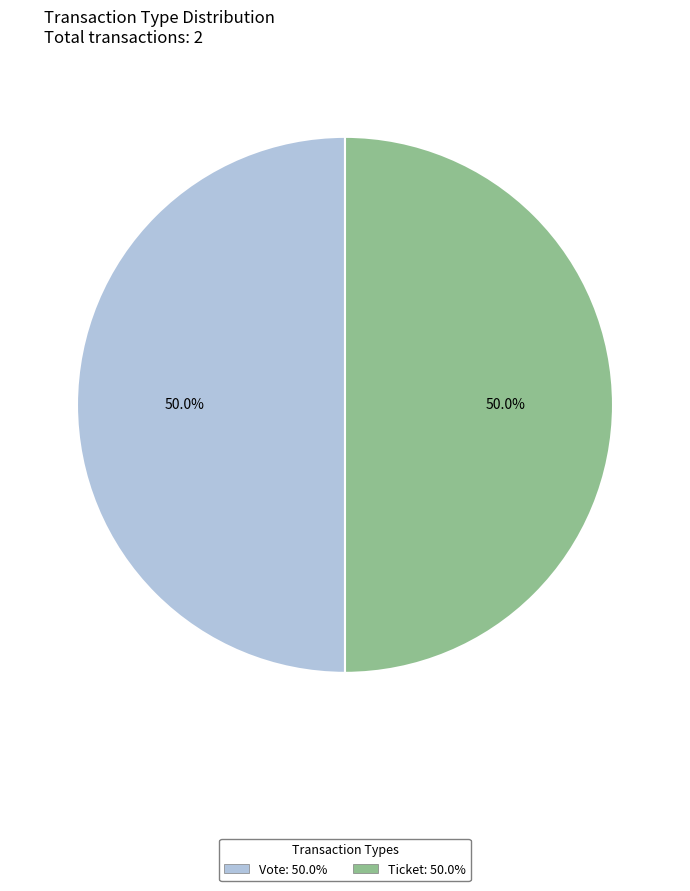

To the nearest percent, what is the average slice percentage?

50%